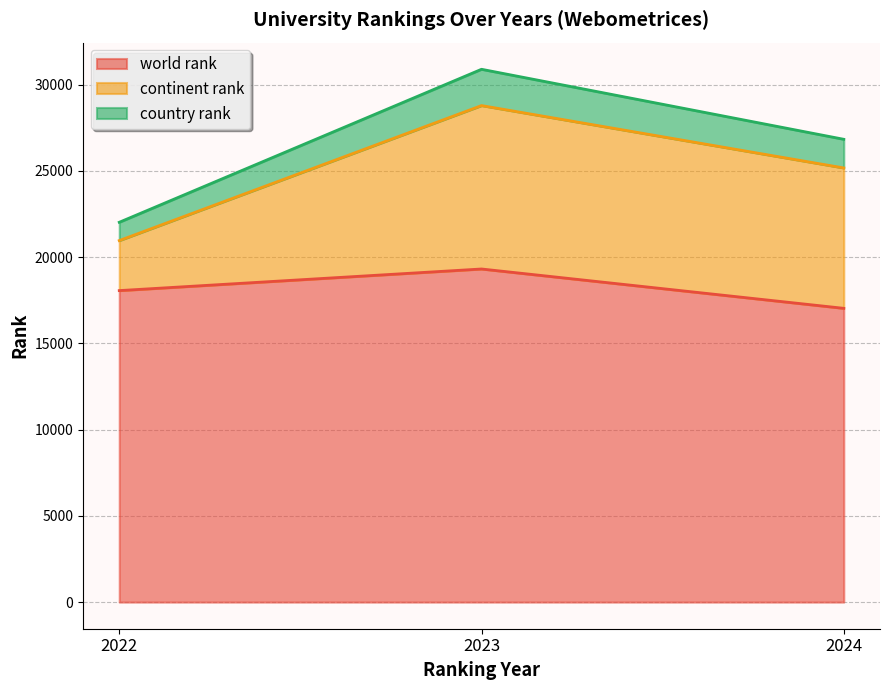

At which label does world rank reach its peak?

2023